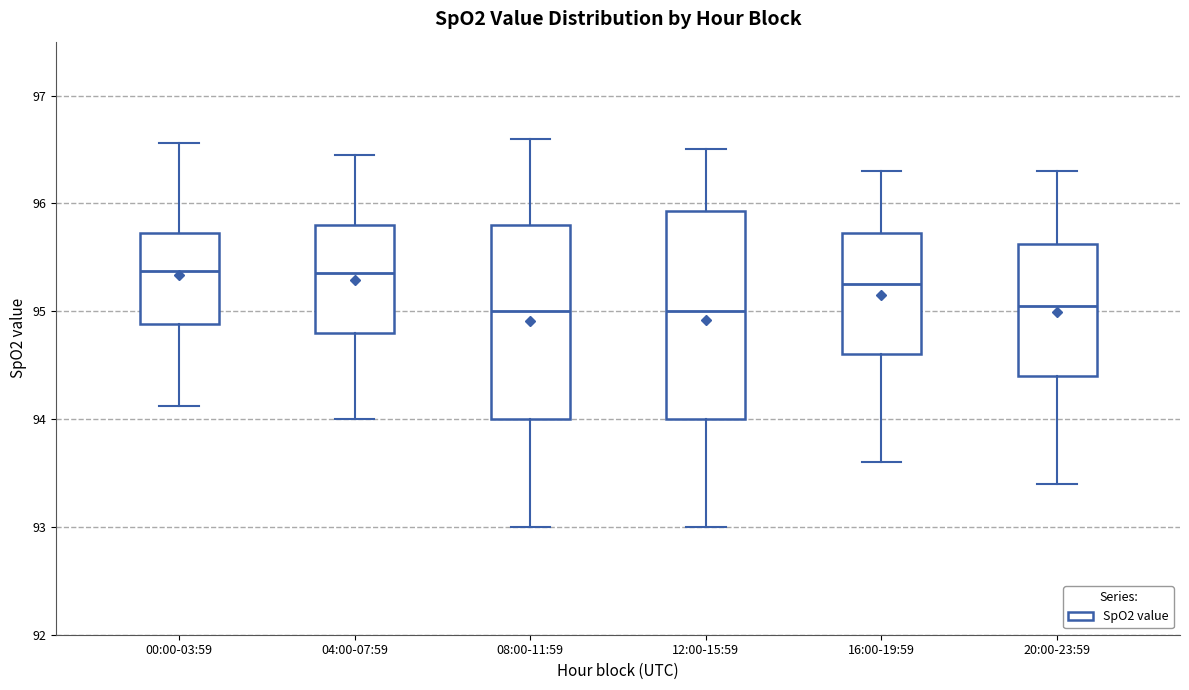

Which box is the tallest, from its lower edge to its upper edge?

12:00-15:59